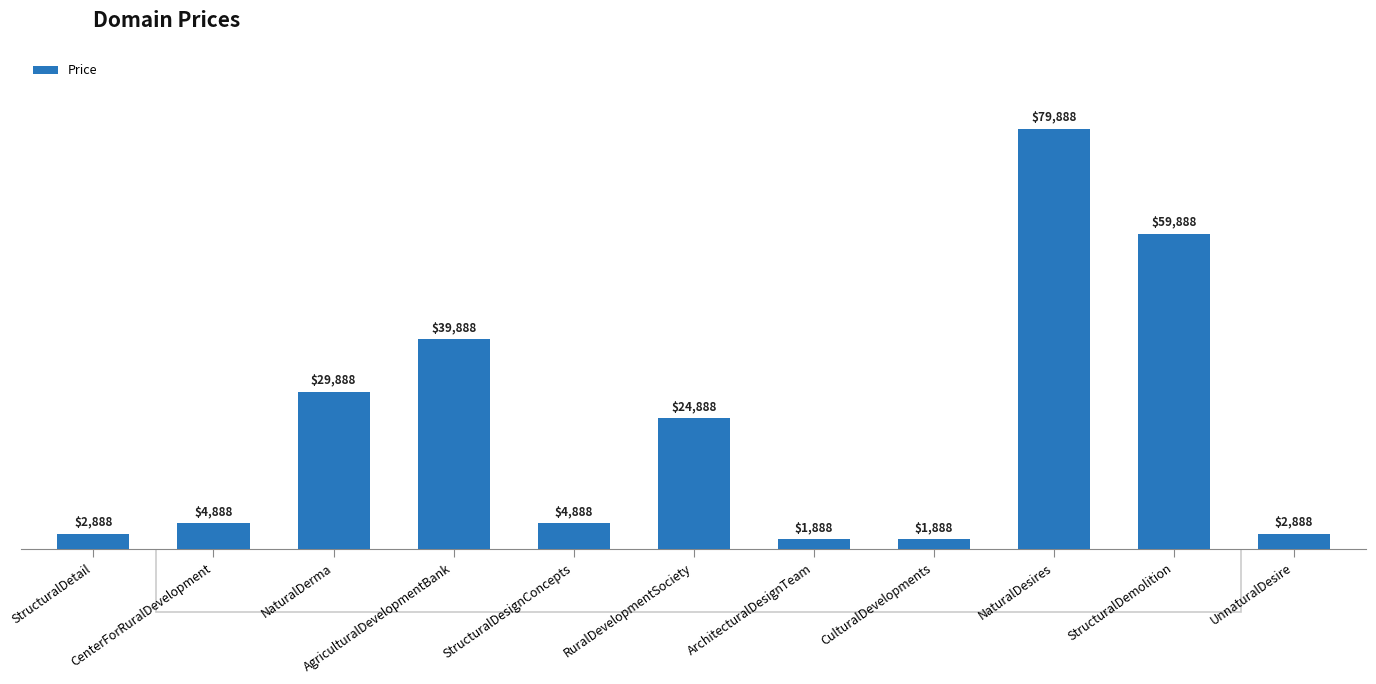

The chart shows a value of 1888 at CulturalDevelopments. True or false?

True